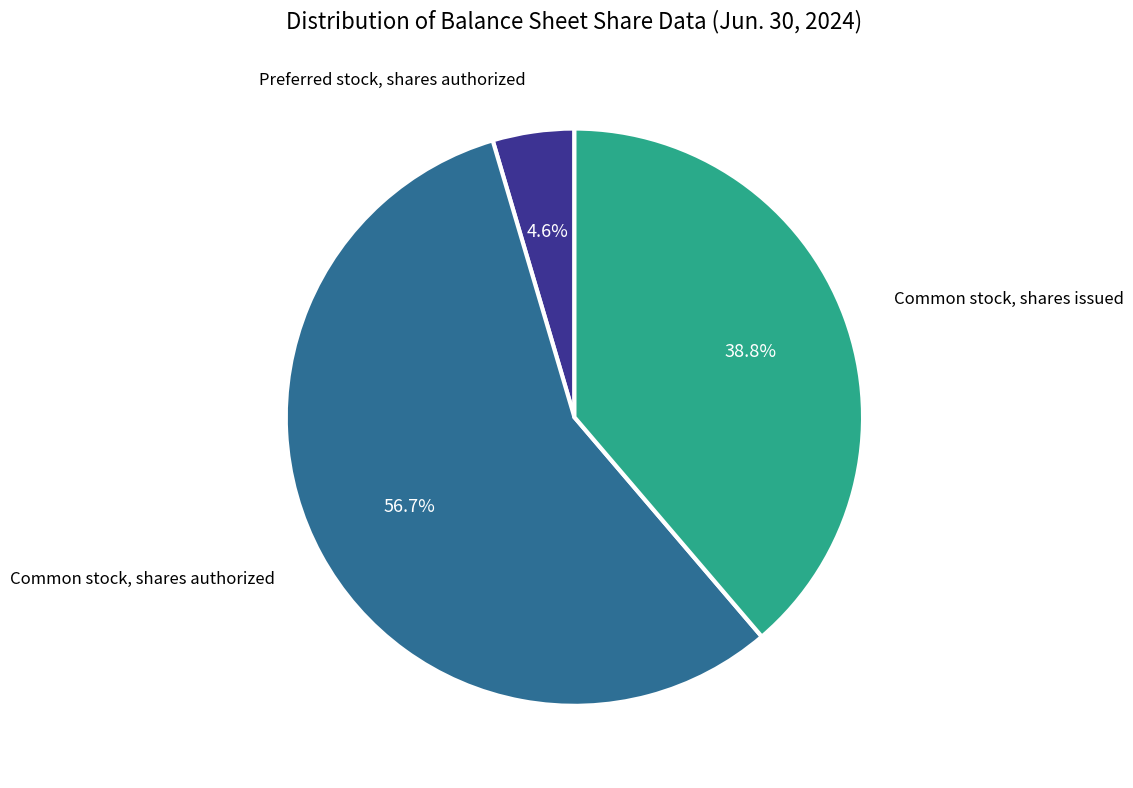

Is there any slice that represents more than half of the pie?

Yes